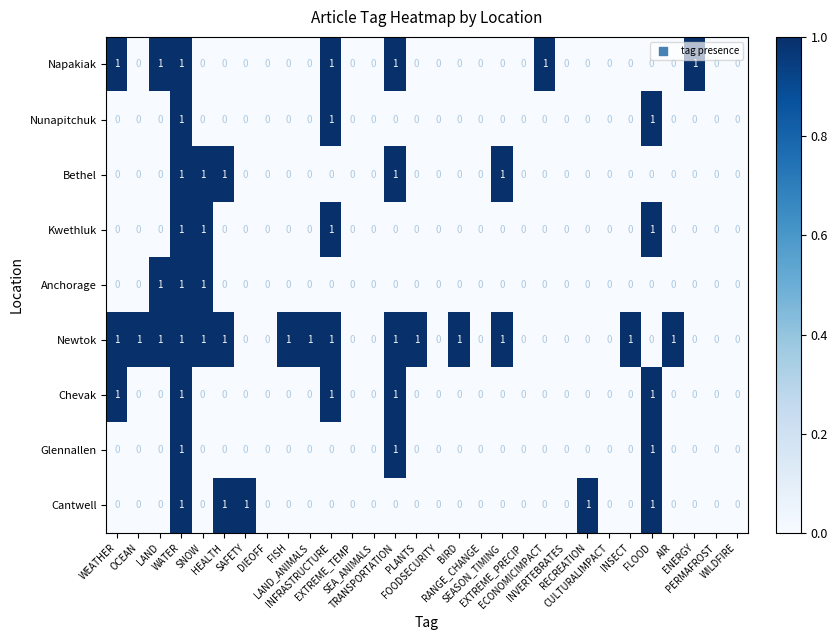

Which series has the largest total across all categories?

Newtok